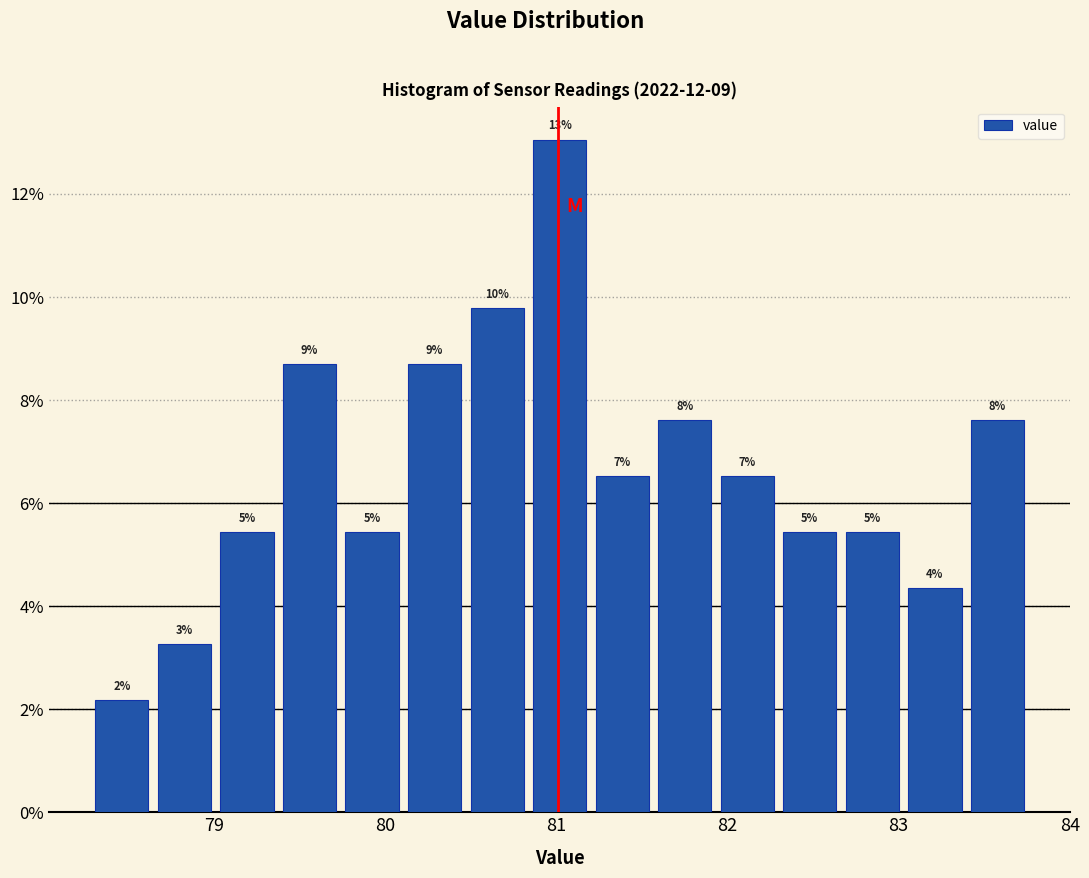

Read against the x-axis, roughly where is the centre of the tallest bar?

81.0